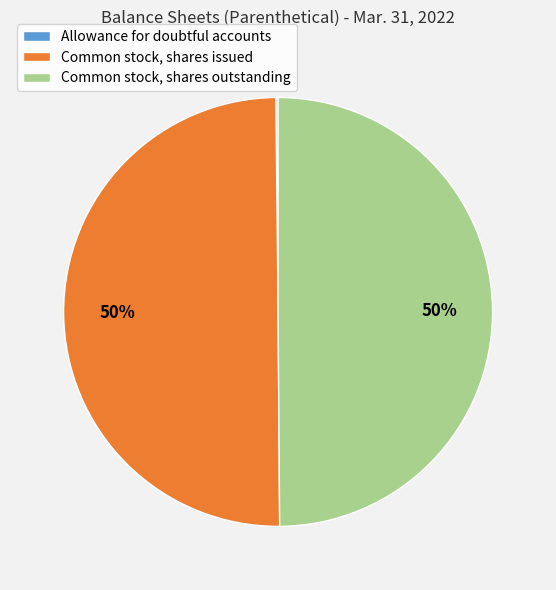

To the nearest percent, what portion does Common stock, shares issued represent?

50%